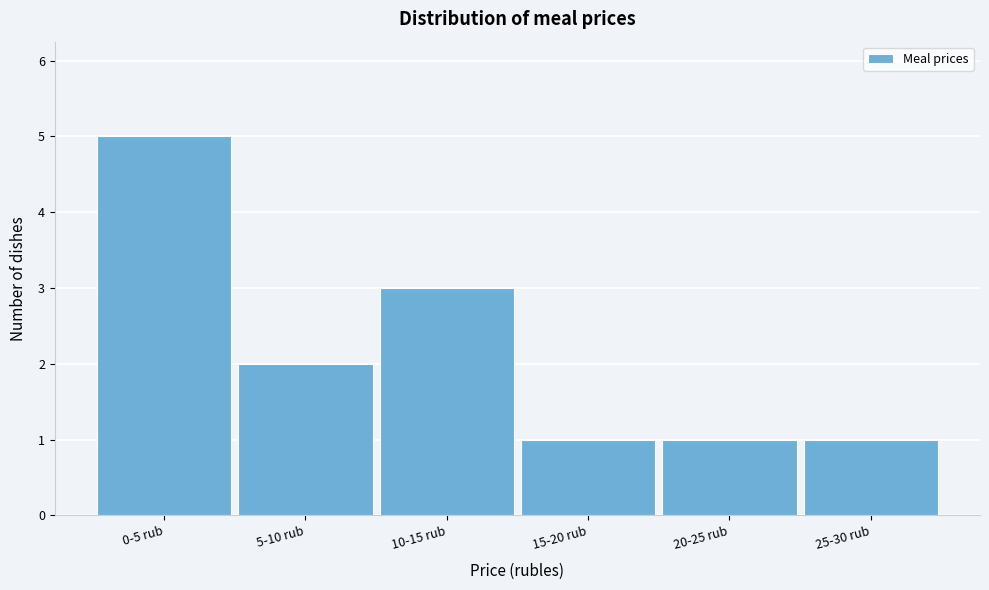

Reading left to right, what are all the values shown in this chart?

0-5 rub=5	5-10 rub=2	10-15 rub=3	15-20 rub=1	20-25 rub=1	25-30 rub=1